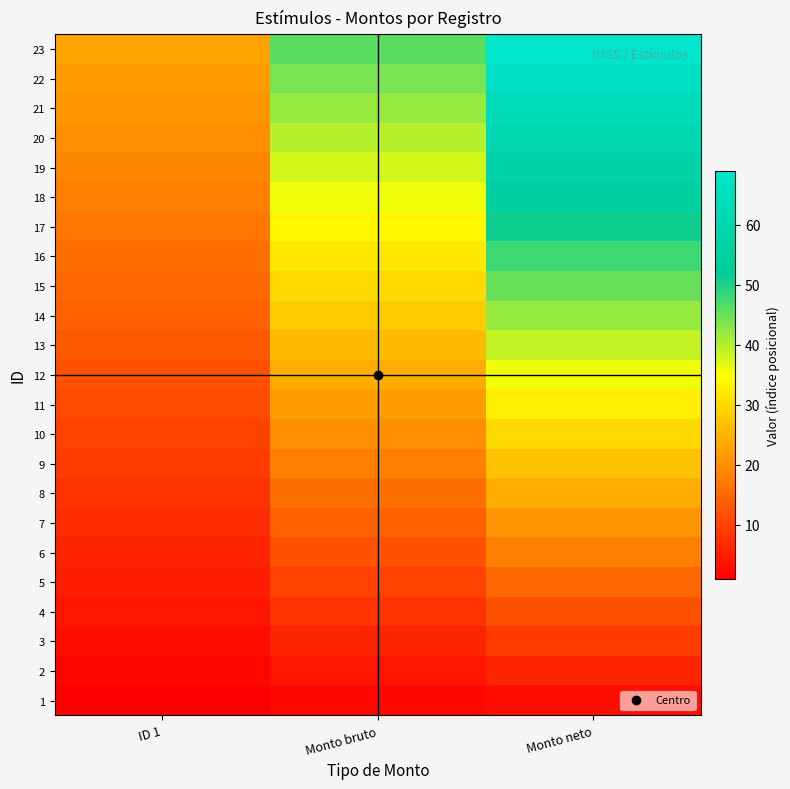

Between Monto bruto and ID 1, which is larger?

Monto bruto